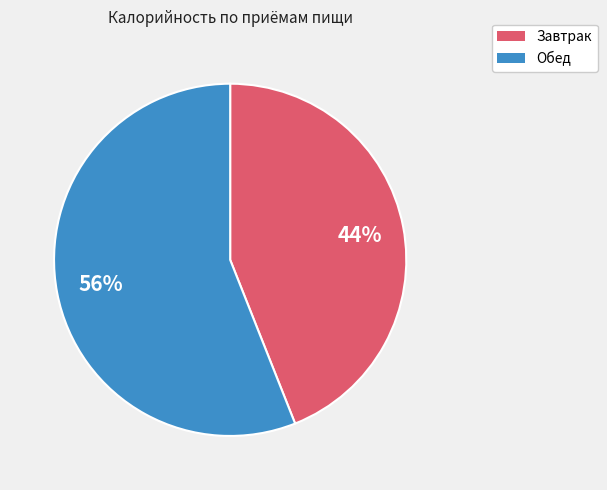

To the nearest percent, what portion does Обед represent?

56%